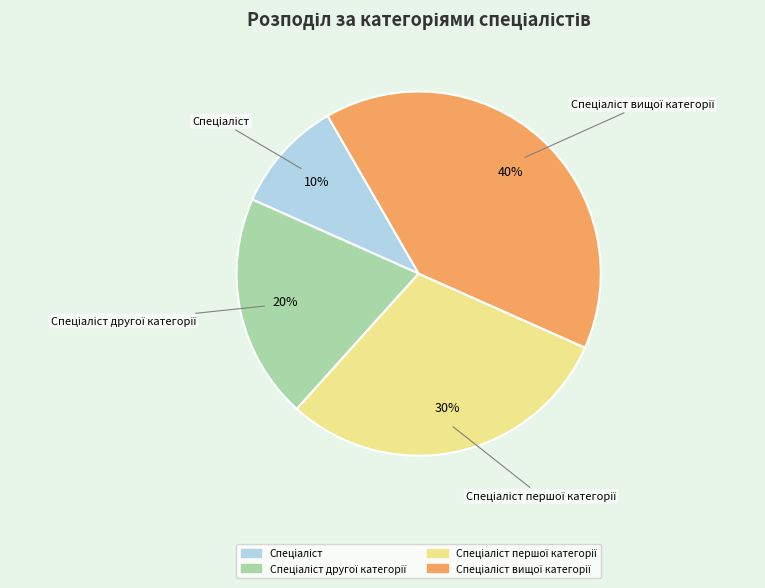

Is there a majority slice in this chart?

No